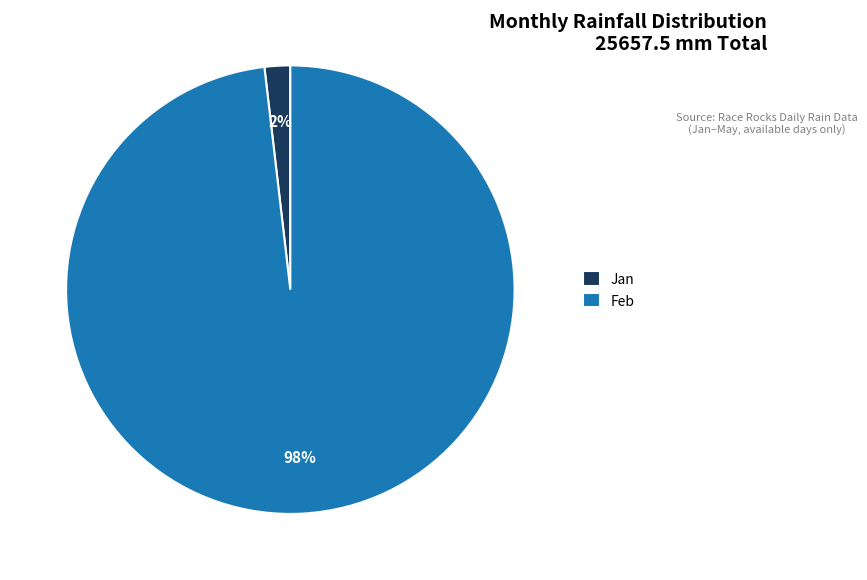

What is the largest slice in the pie chart?

Feb